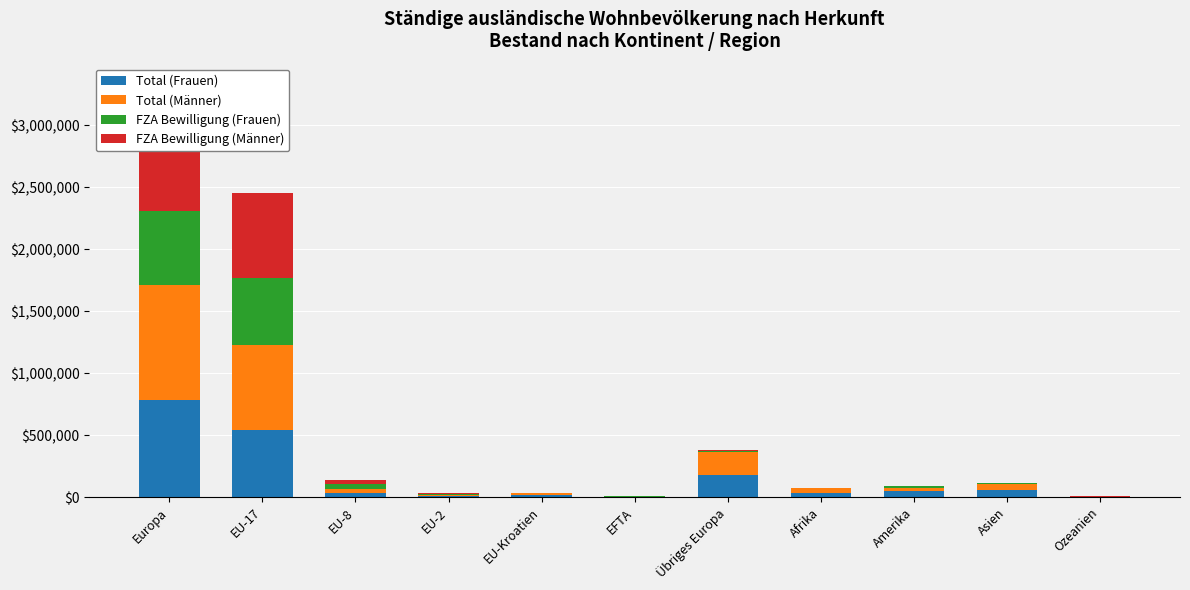

How many groups of bars are there?

11